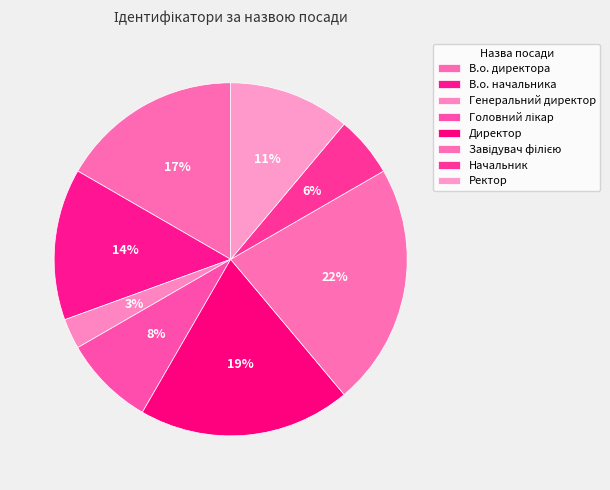

Combined, do Начальник and В.о. начальника account for over 50%?

No